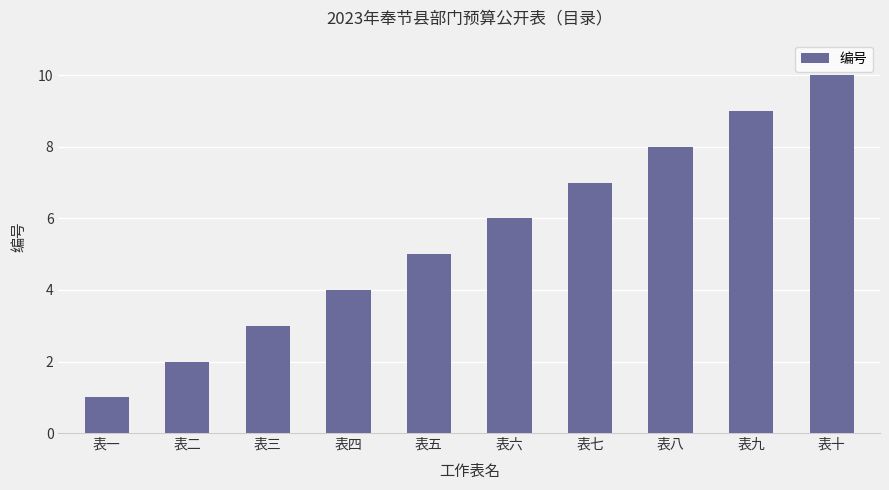

Reading left to right, list all the values displayed in this chart.

表一=1	表二=2	表三=3	表四=4	表五=5	表六=6	表七=7	表八=8	表九=9	表十=10